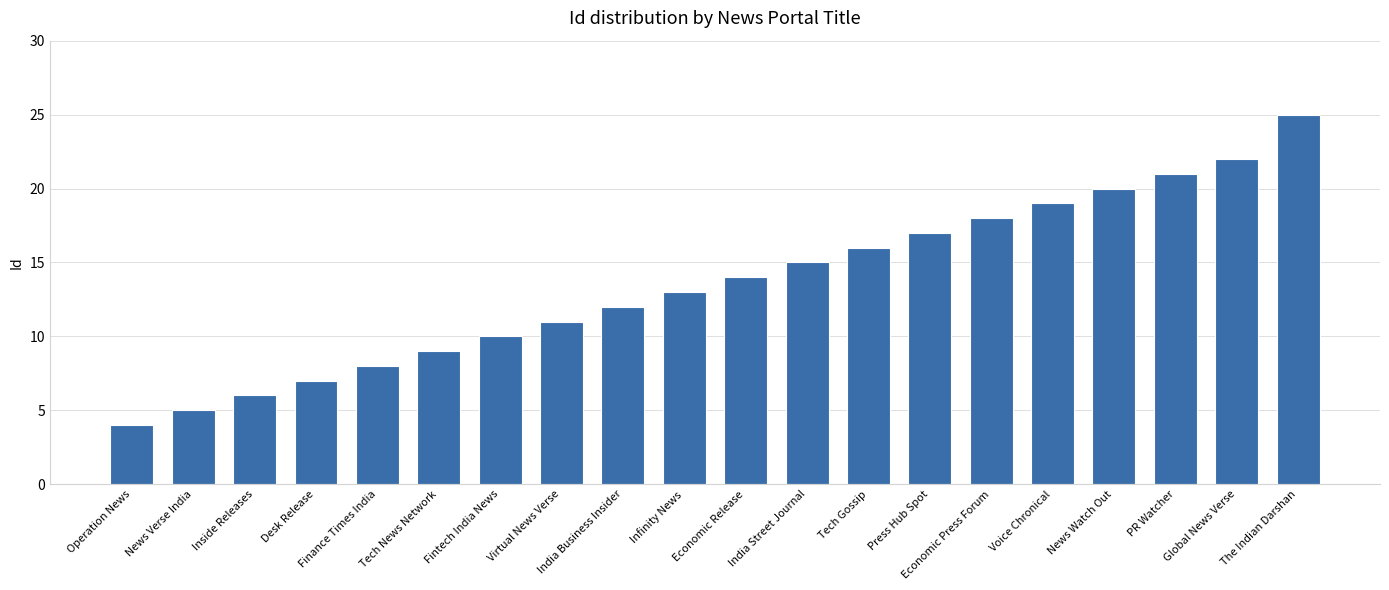

Between Economic Release and News Watch Out, which is larger?

News Watch Out